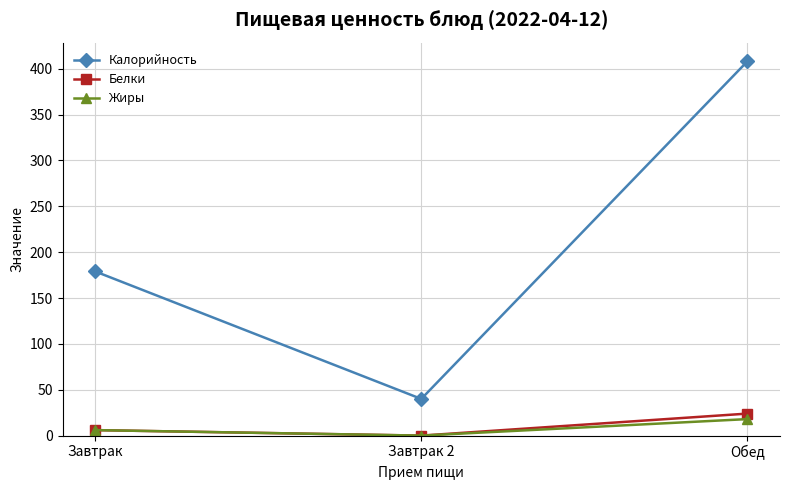

What is the value of the Калорийность point at the 3rd from the left?

408